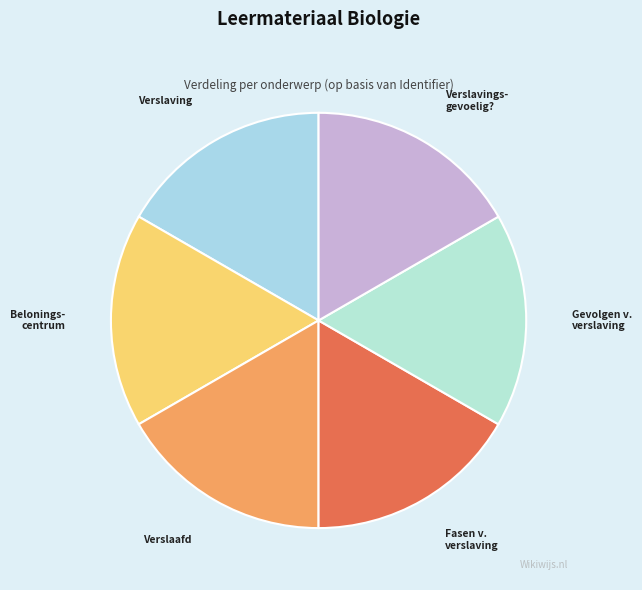

Do Verslaving and Belonings- centrum together represent more than half of the pie?

No